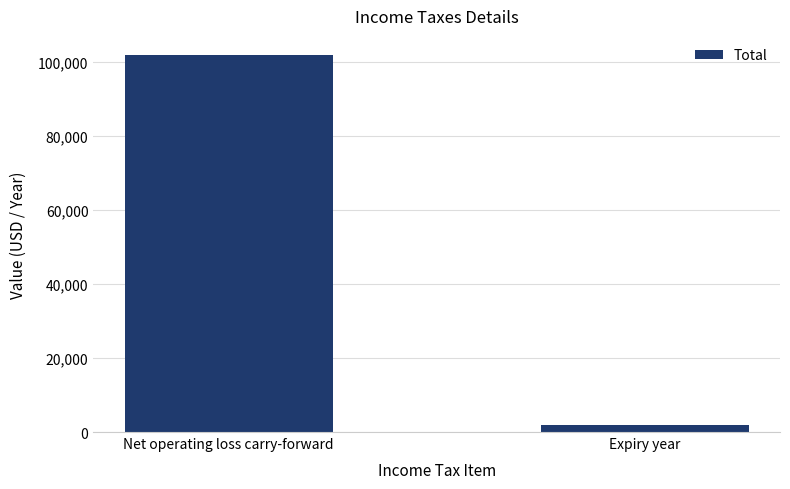

Reading right to left, transcribe all the data shown in this chart.

2035	102000